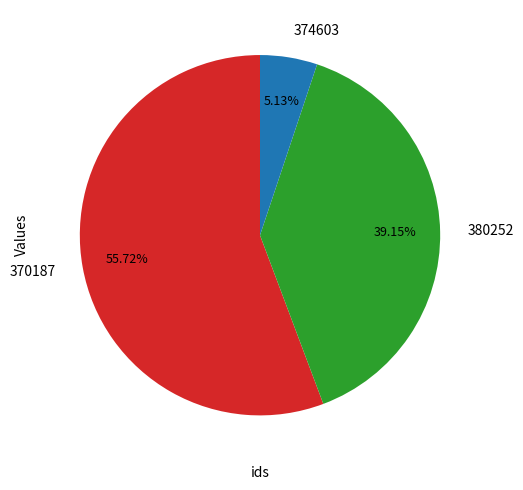

What percentage is the 380252 slice, to the nearest percent?

39%